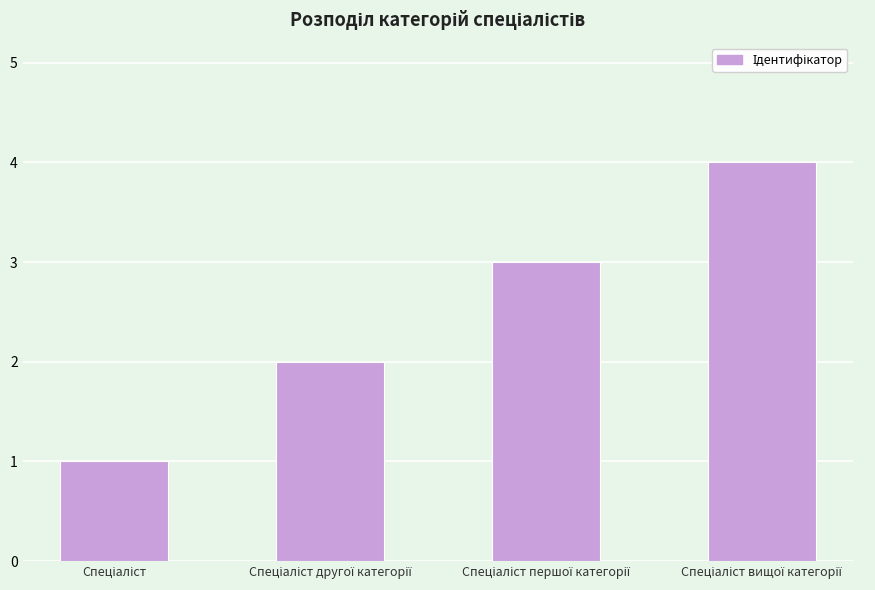

What is the maximum value shown in the chart?

4